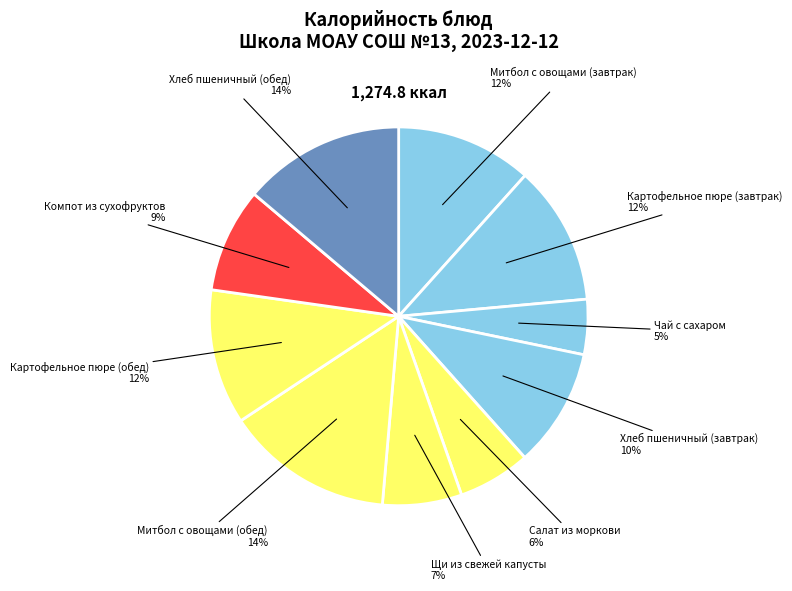

Count the number of slices in the pie.

10